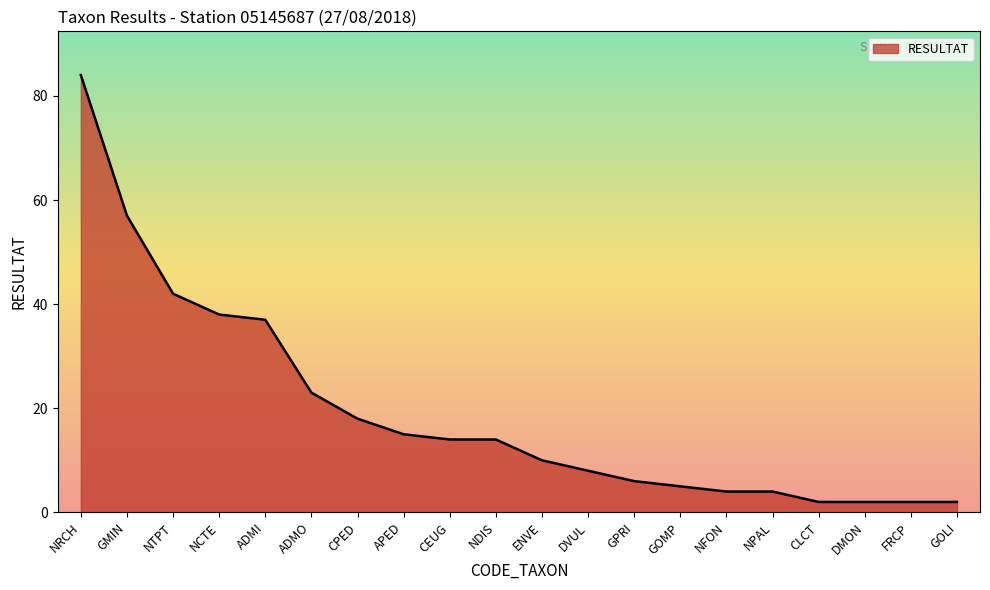

What is the average value?

19